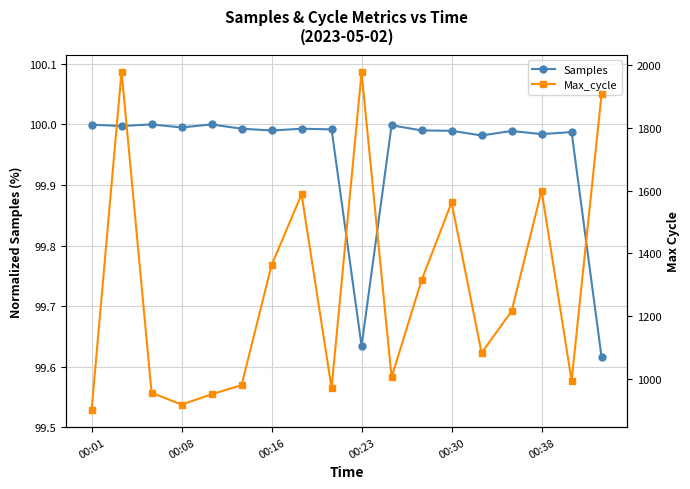

What is the highest value of the Max_cycle series?

1980.0